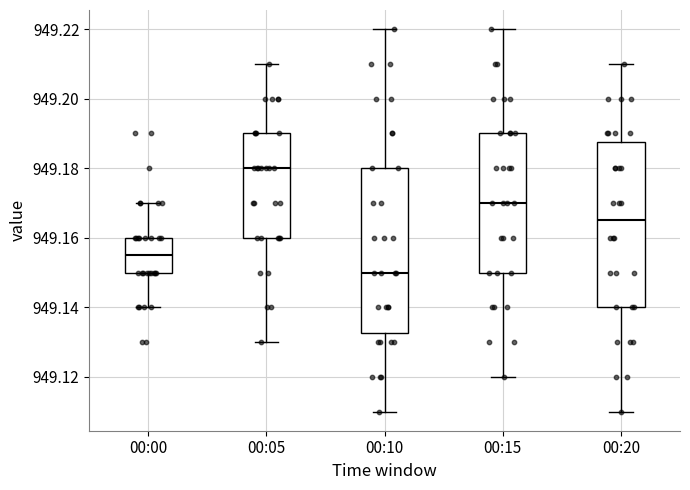

Which box has the lowest median line?

00:10